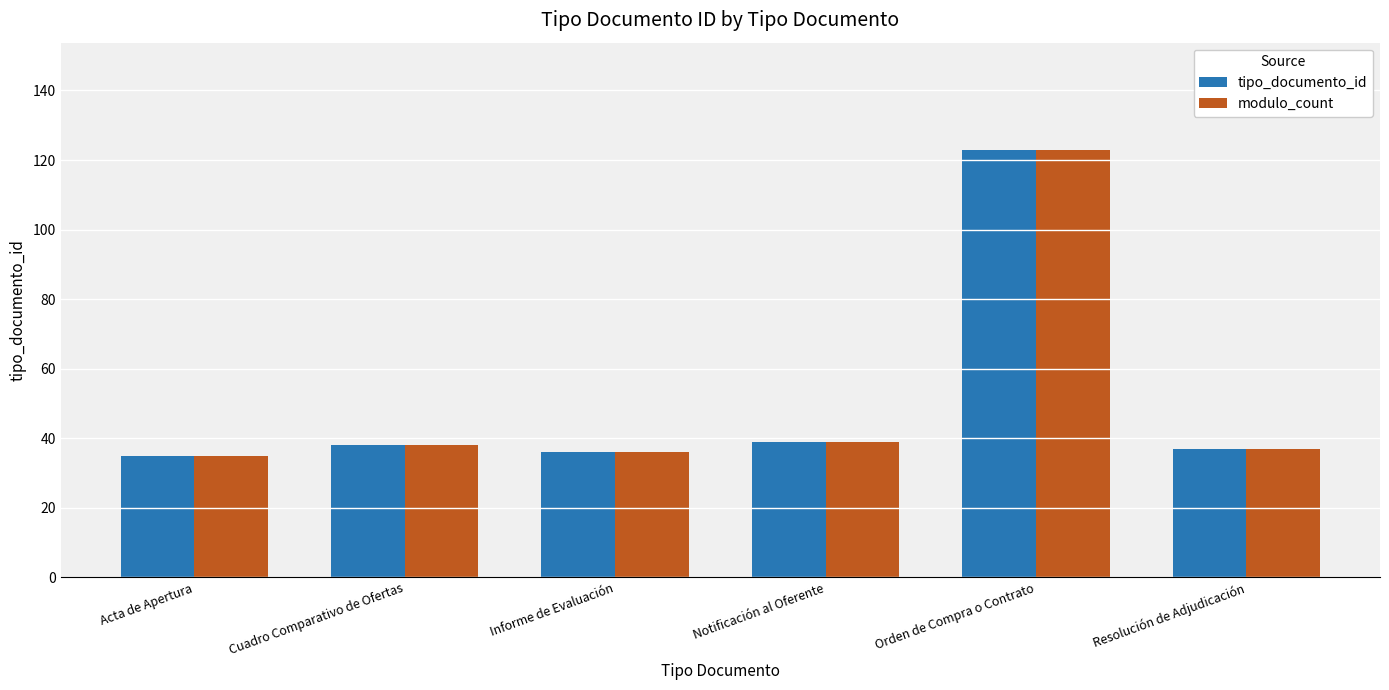

Is it true that modulo_count equals 70 at Notificación al Oferente?

False